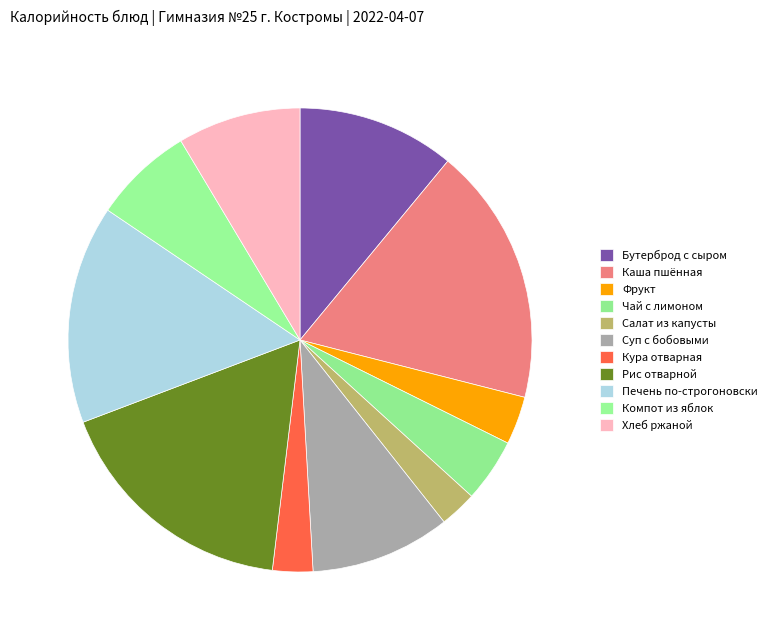

Is there a majority slice in this chart?

No